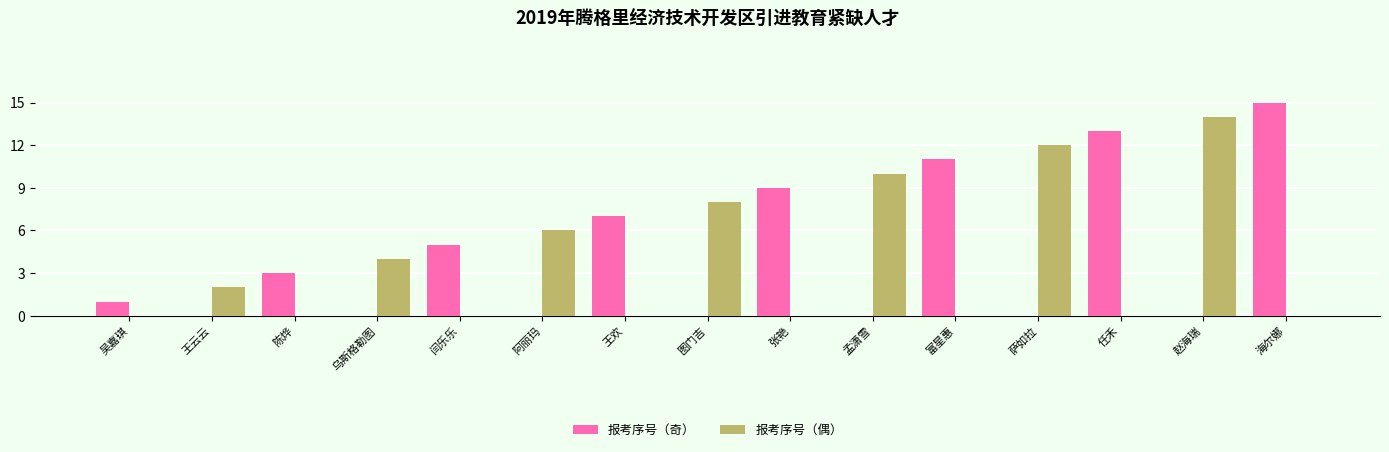

Is it true that 报考序号（奇） equals -10 at 乌斯格勒图?

False